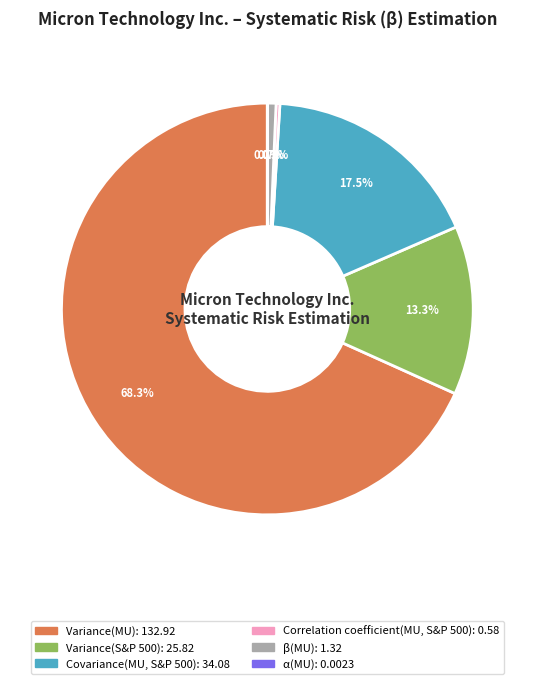

What is the largest slice in the pie chart?

Variance(MU)